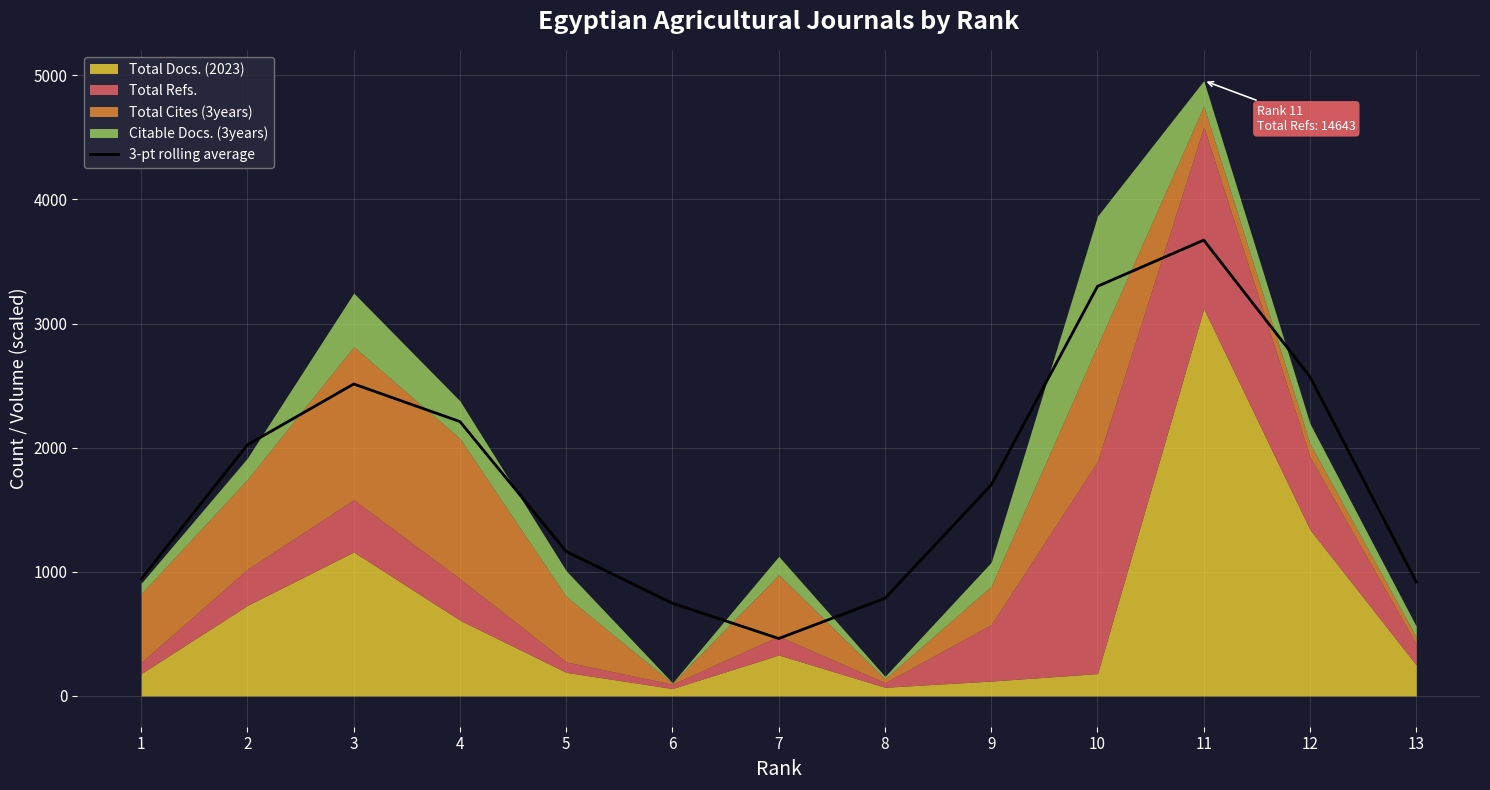

The chart shows a value of 2513.2 at 3. True or false?

True